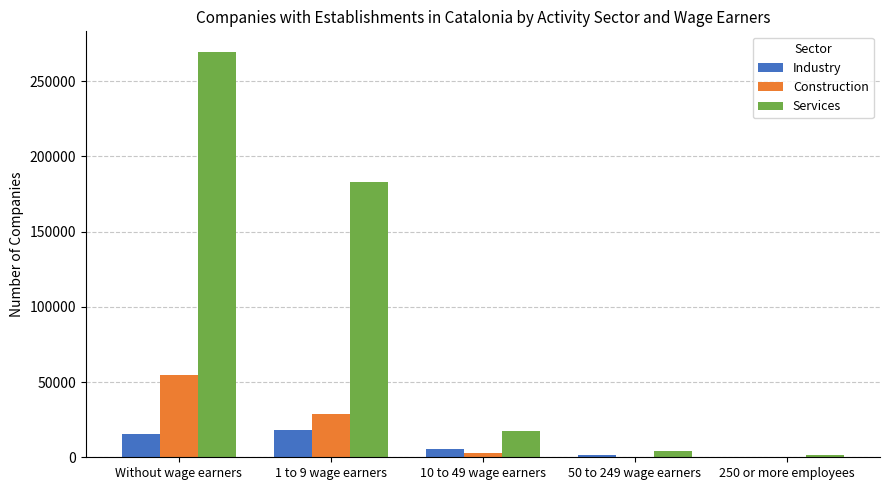

Does the chart contain stacked bars?

No